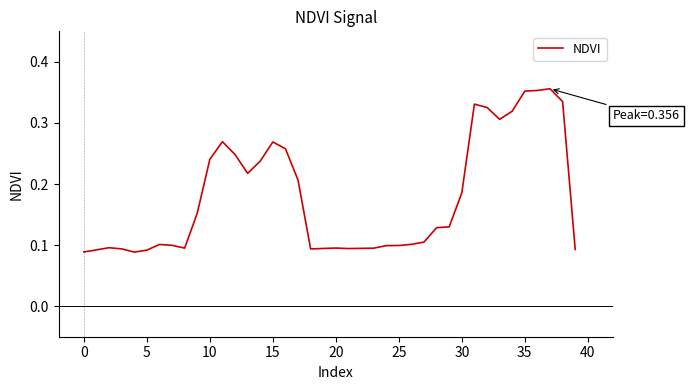

The value at 35 is 0.5. True or false?

False